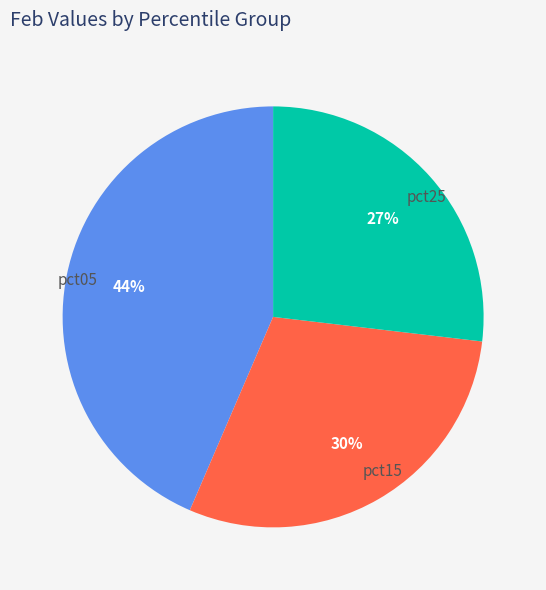

What percentage is the pct15 slice, to the nearest percent?

30%